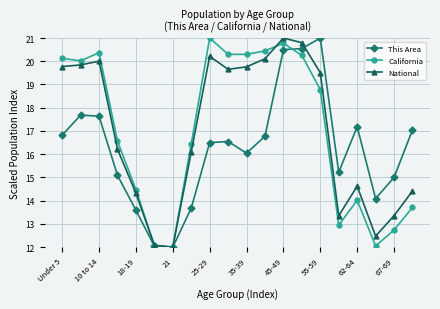

Reading left to right, transcribe all the data shown in this chart.

This Area: 16.8	17.7	17.6	15.1	13.6	12.0	12.0	13.7	16.5	16.5	16.0	16.8	20.5	20.5	21.0	15.2	17.2	14.1	15.0	17.0
California: 20.1	20.0	20.4	16.6	14.5	12.1	12.0	16.4	21.0	20.3	20.3	20.4	20.8	20.3	18.8	12.9	14.0	12.1	12.7	13.7
National: 19.8	19.8	20.0	16.2	14.3	12.1	12.0	16.1	20.2	19.7	19.8	20.1	21.0	20.8	19.5	13.4	14.6	12.5	13.4	14.4